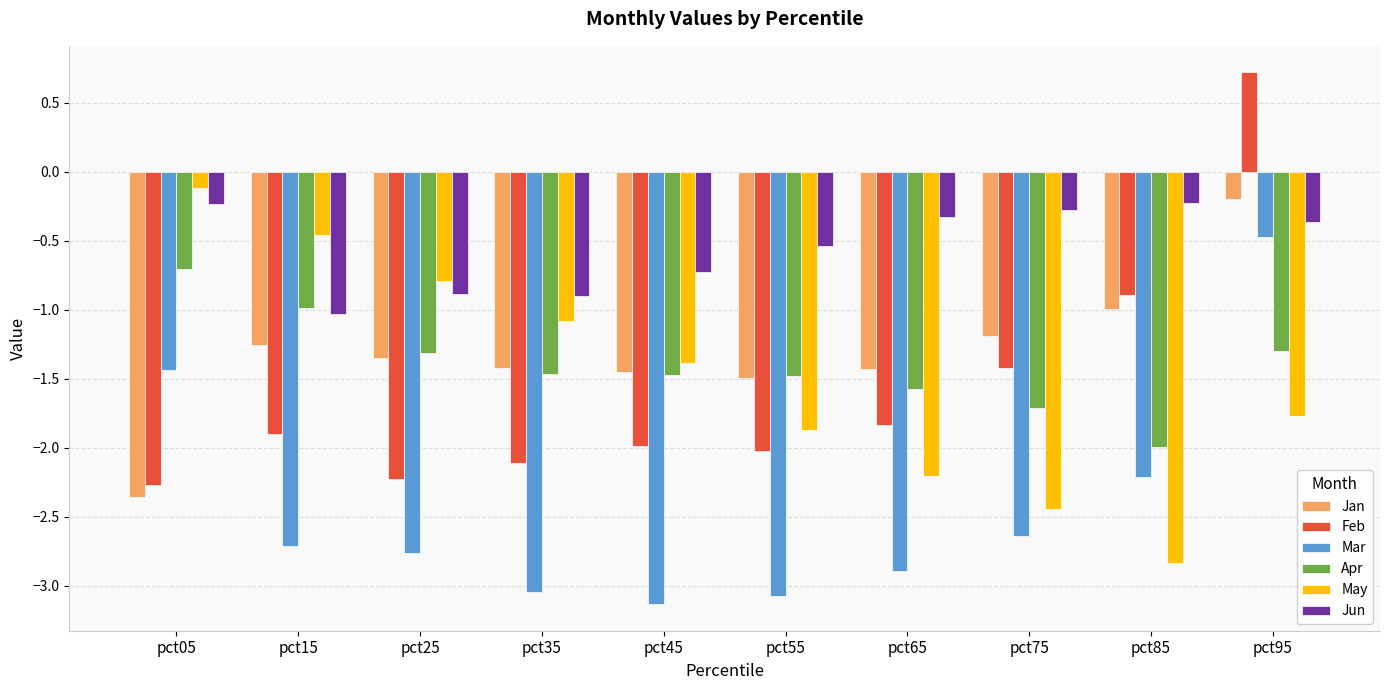

At which category is the sum across all series the highest?

pct95